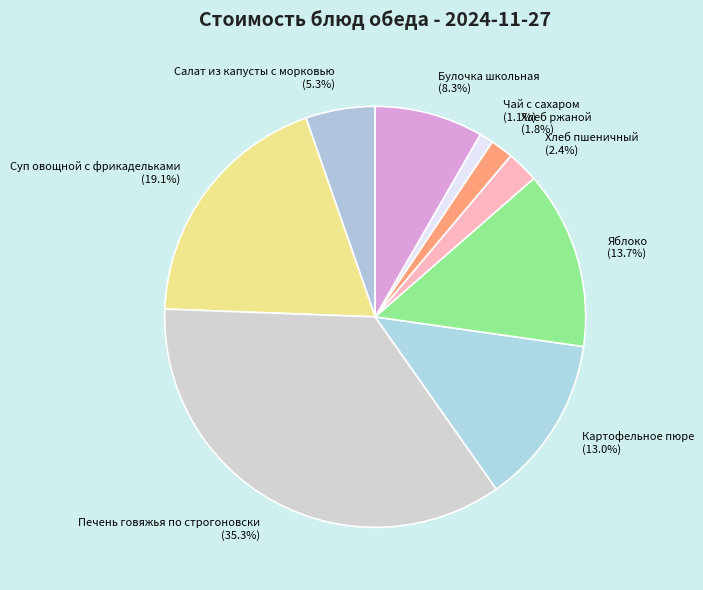

Approximately how many times larger is the value at Салат из капусты с морковью compared to Хлеб пшеничный?

2.2